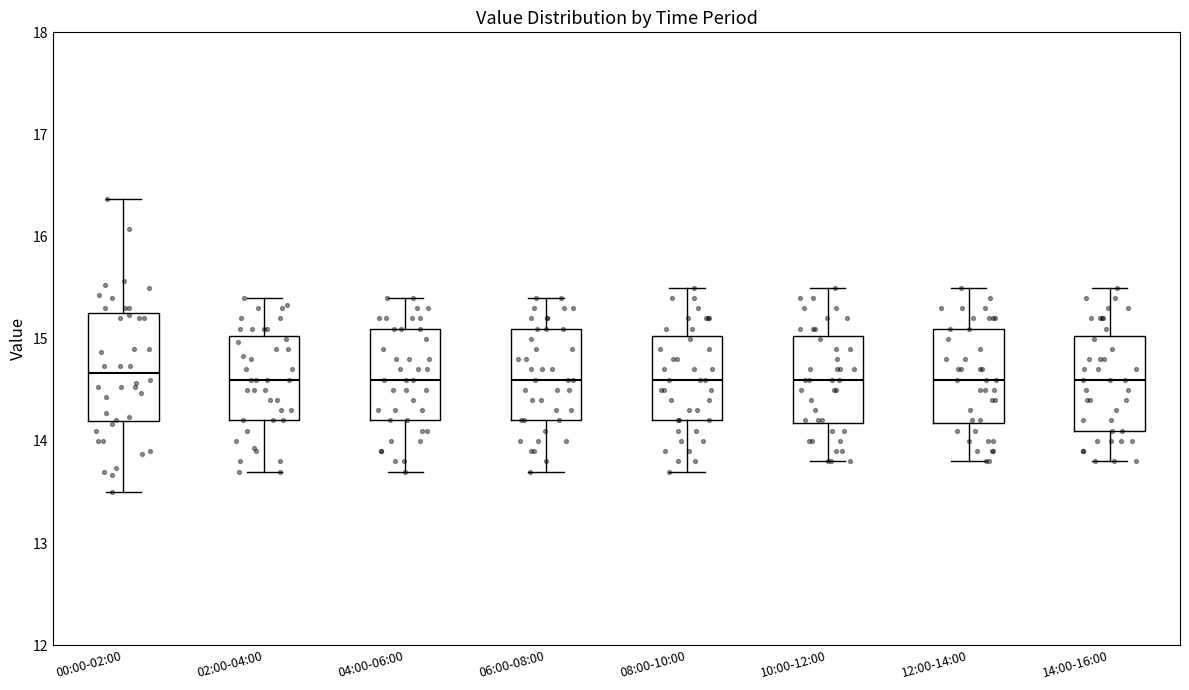

Where does the lower whisker of the box for 02:00-04:00 end on the y-axis? The values are not printed on the chart, so give them approximately, as read against the axis.

13.7